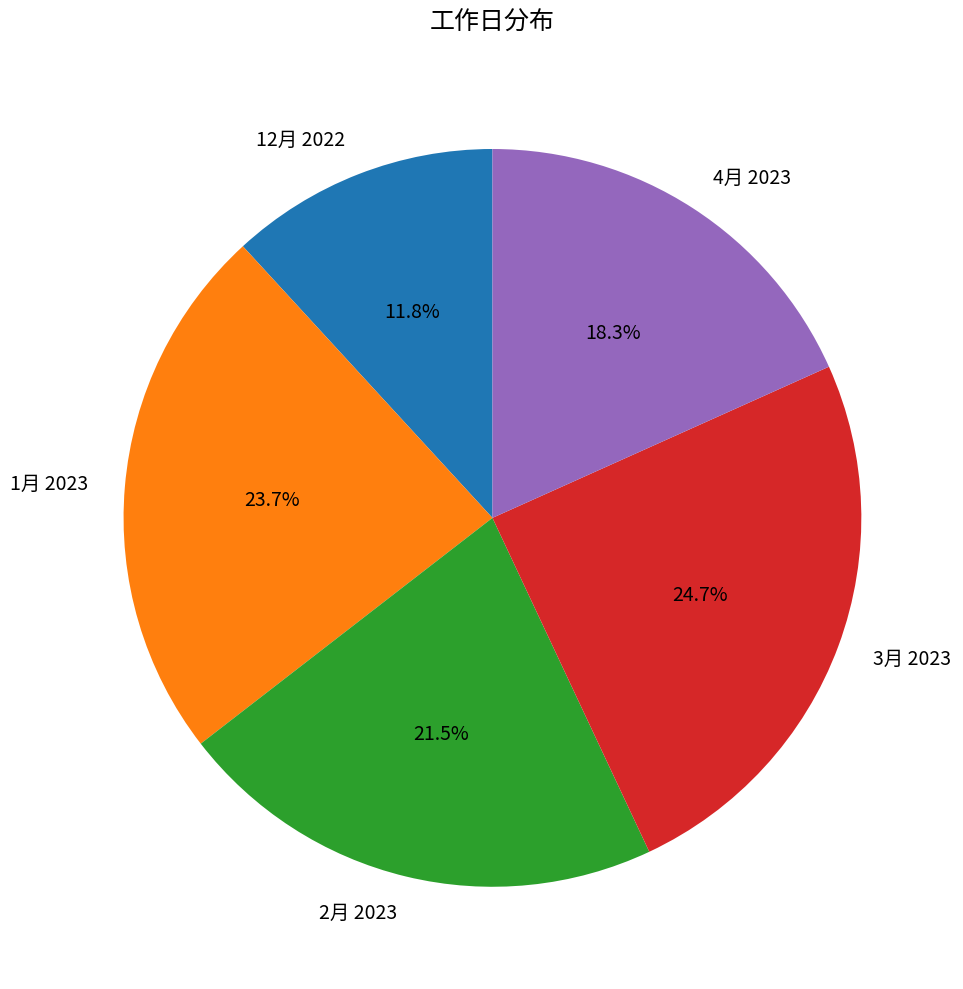

The 1月 2023 slice represents 17% of the pie. True or false?

False